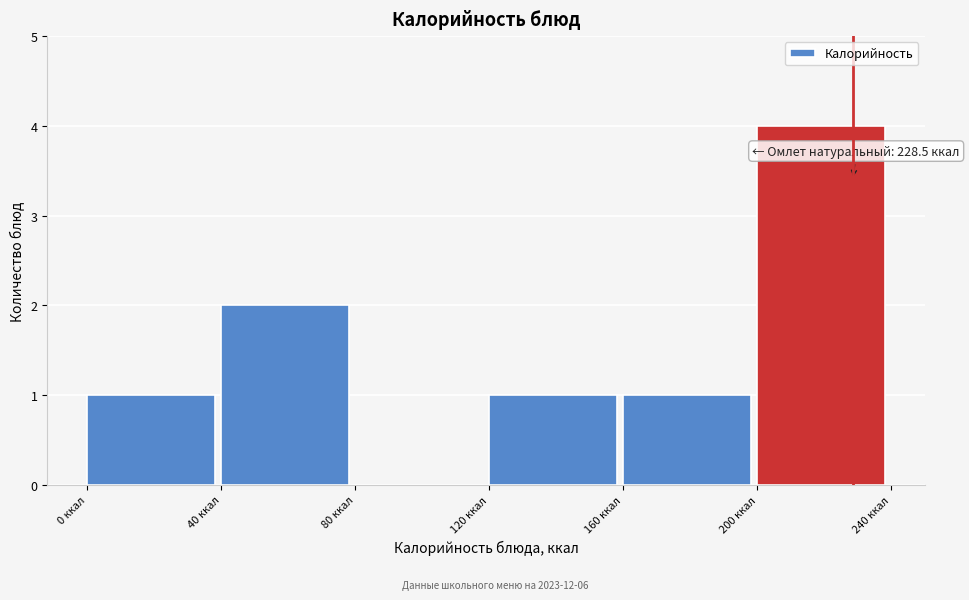

Which range on the x-axis has the tallest bar?

200 to 240